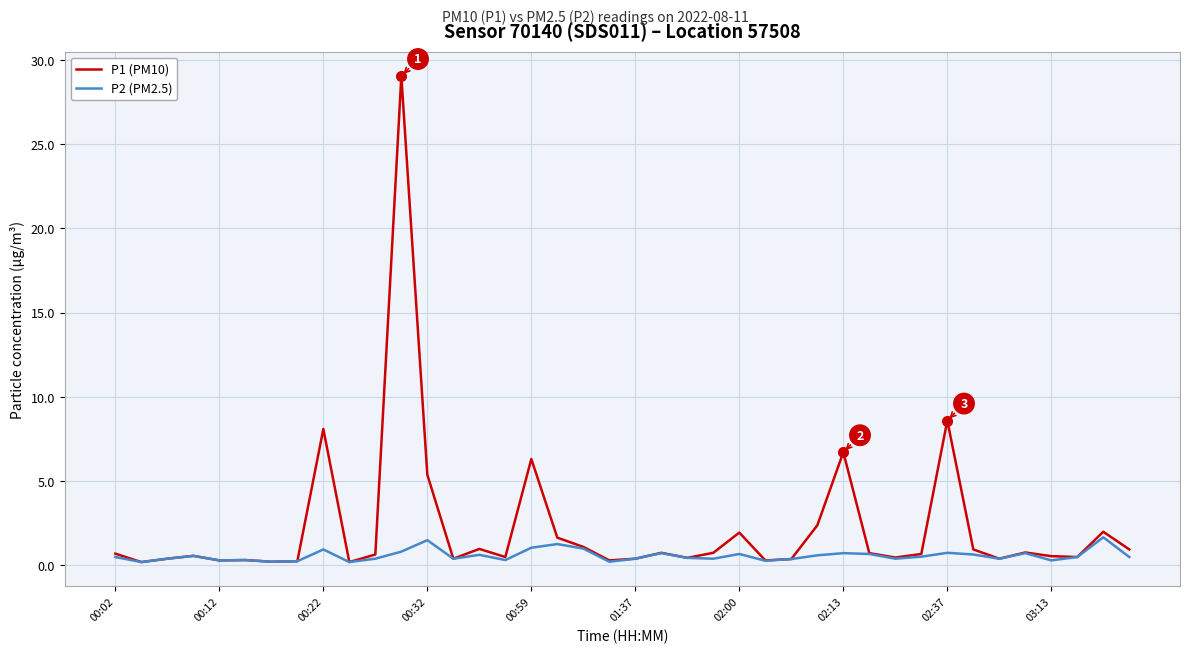

Does the chart have visible grid lines?

Yes